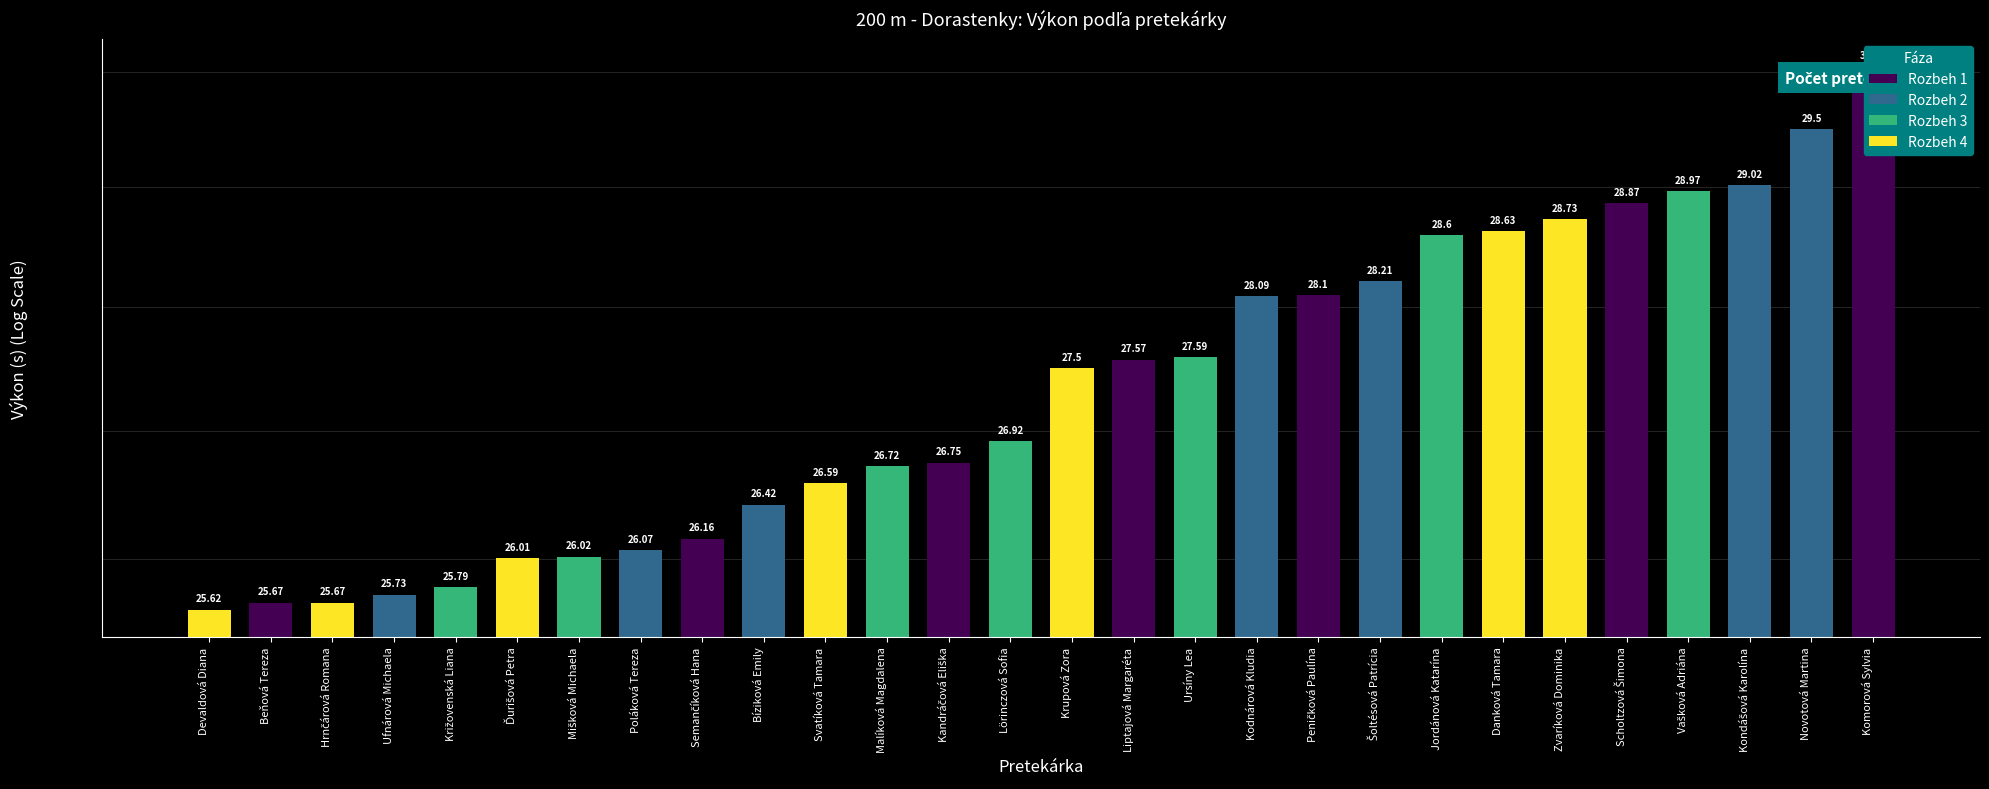

At which label does the data first exceed 27?

Krupová Zora